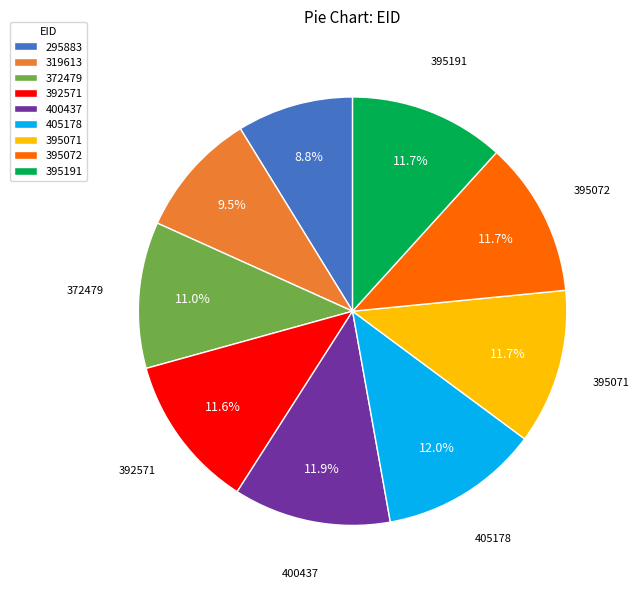

To the nearest percent, what percentage of the pie is 295883?

9%